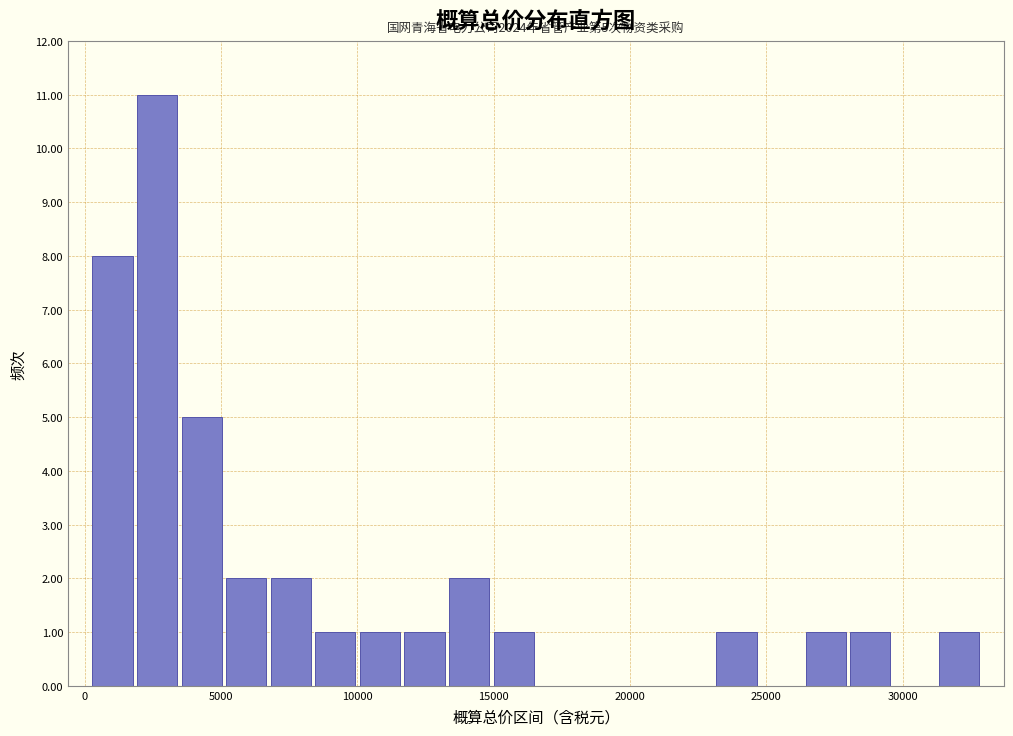

Read against the x-axis, roughly where is the centre of the tallest bar?

2500